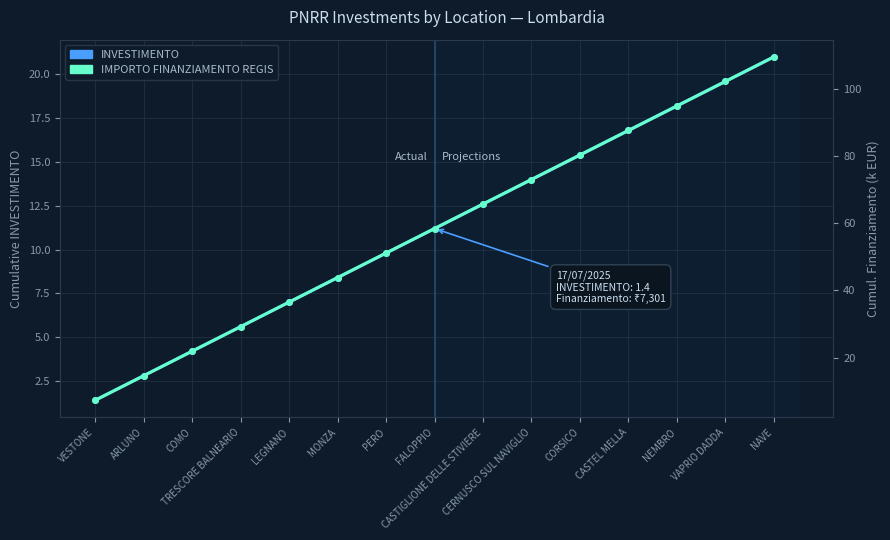

How many lines are shown in the chart?

2